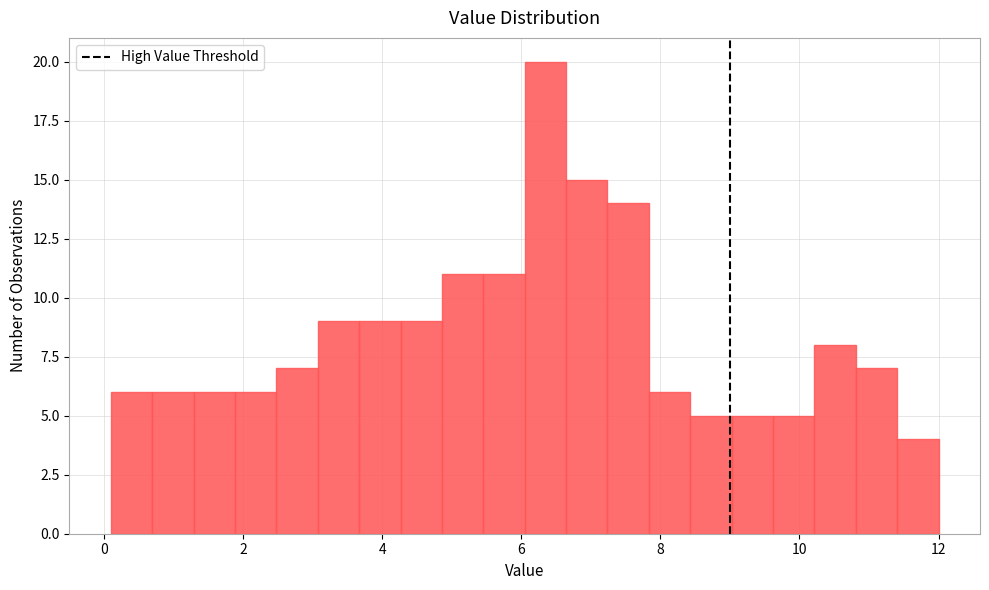

Around what value on the x-axis is the tallest bar? Give the approximate position of its centre, as read against the axis.

6.4